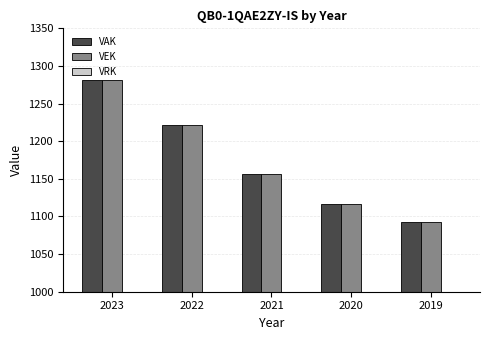

Is the value of VAK at 2020 greater than the value of VEK at 2019?

Yes